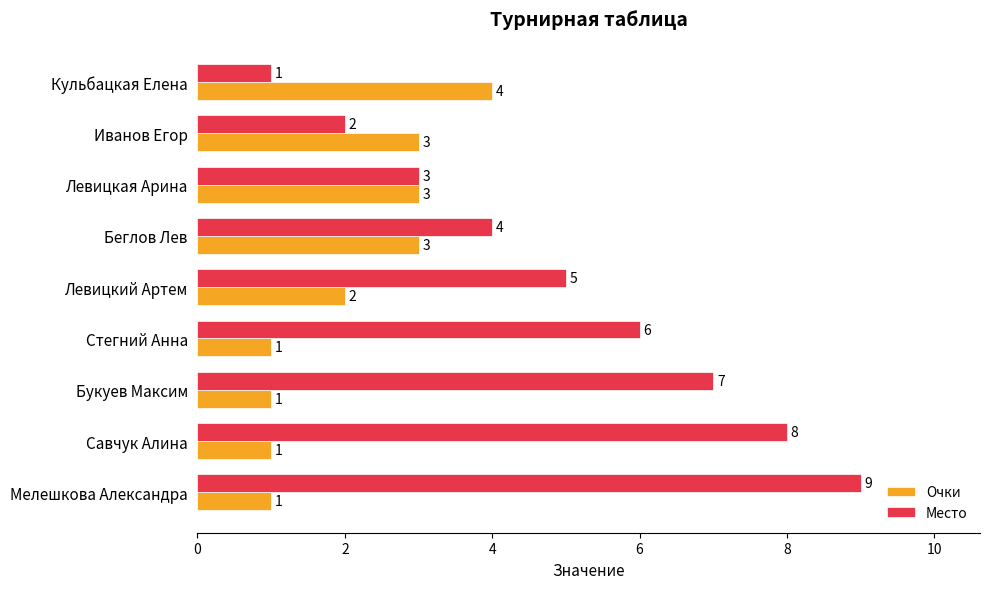

Which series has the largest range (max minus min)?

Место